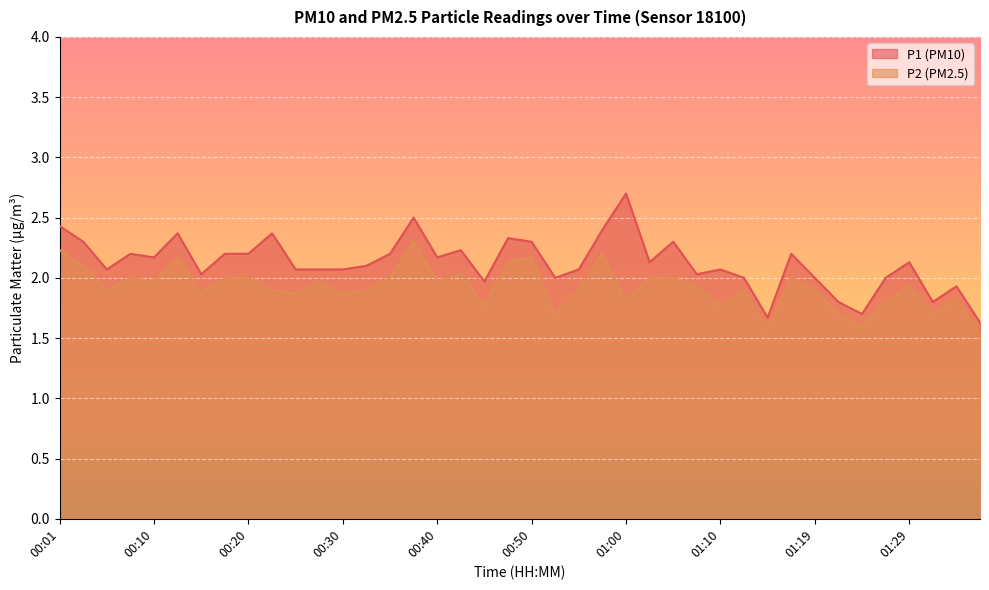

At how many categories does at least one series exceed 2?

29